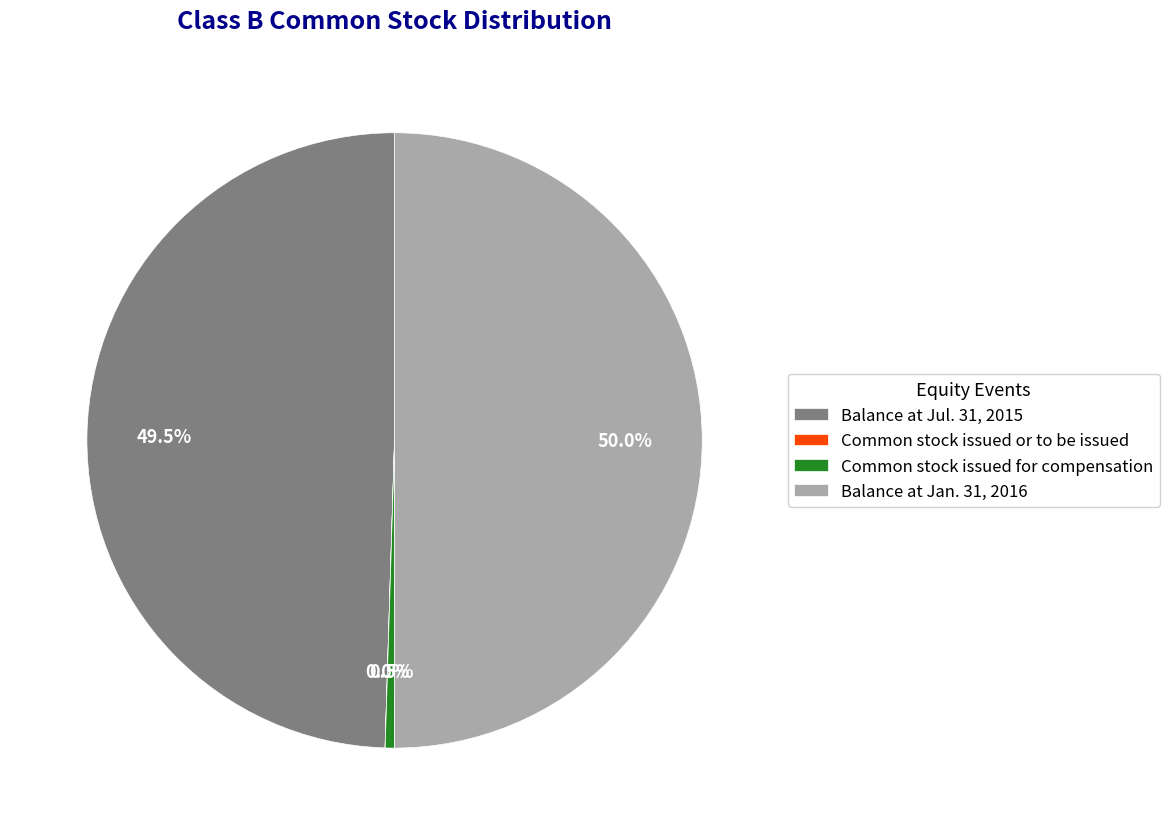

Is Balance at Jul. 31, 2015 the majority of the pie?

No